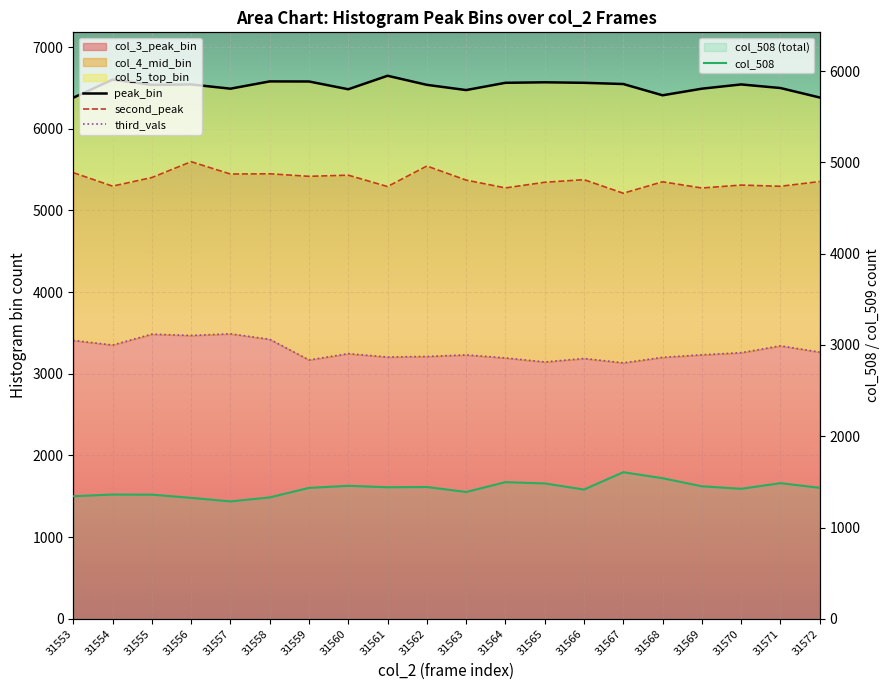

What is the value of the second_peak point at the 18th from the left?

5310